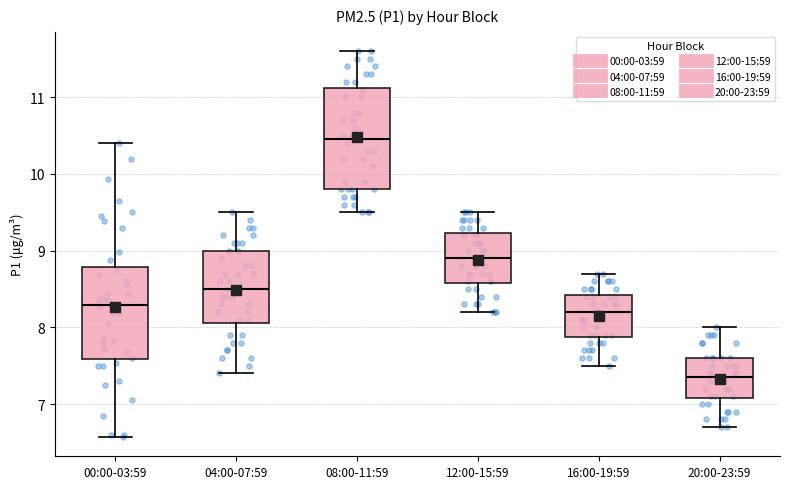

Where is the lower edge of the box for 08:00-11:59 on the y-axis? The values are not printed on the chart, so give them approximately, as read against the axis.

9.8